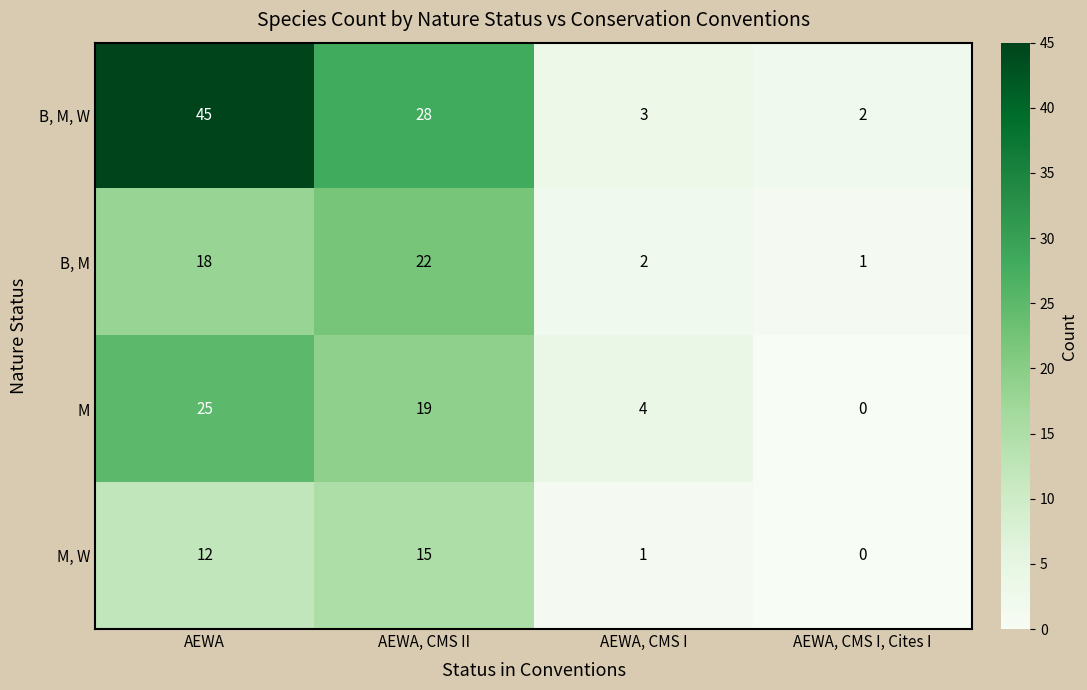

Which category has the highest value in the B, M, W series?

AEWA